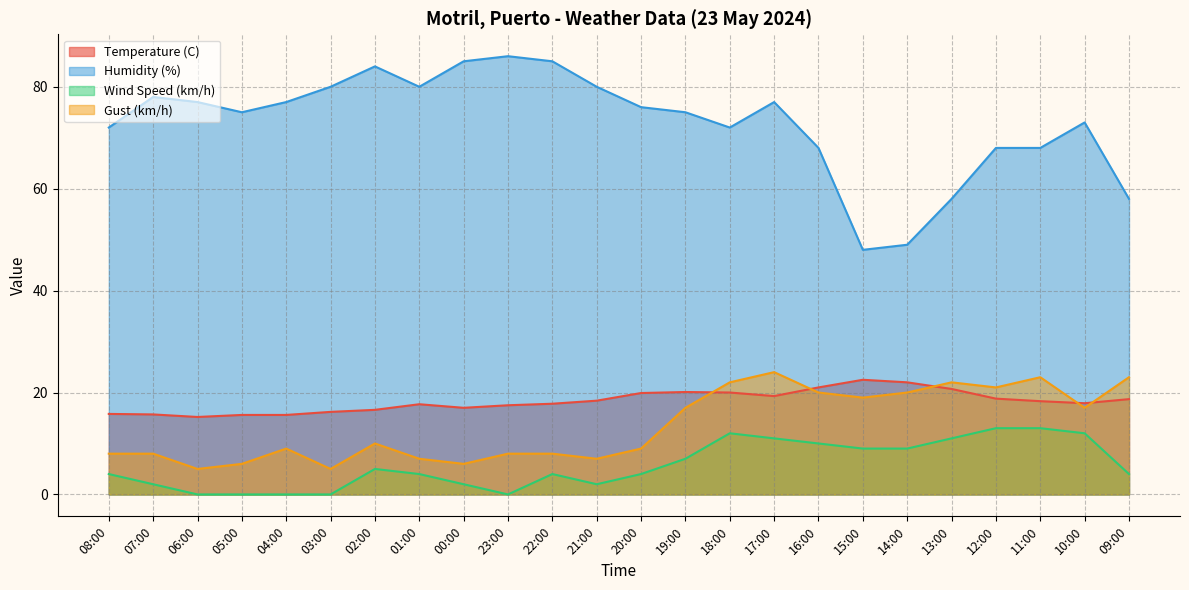

How many interior local valleys does the Gust (km/h) series have?

7